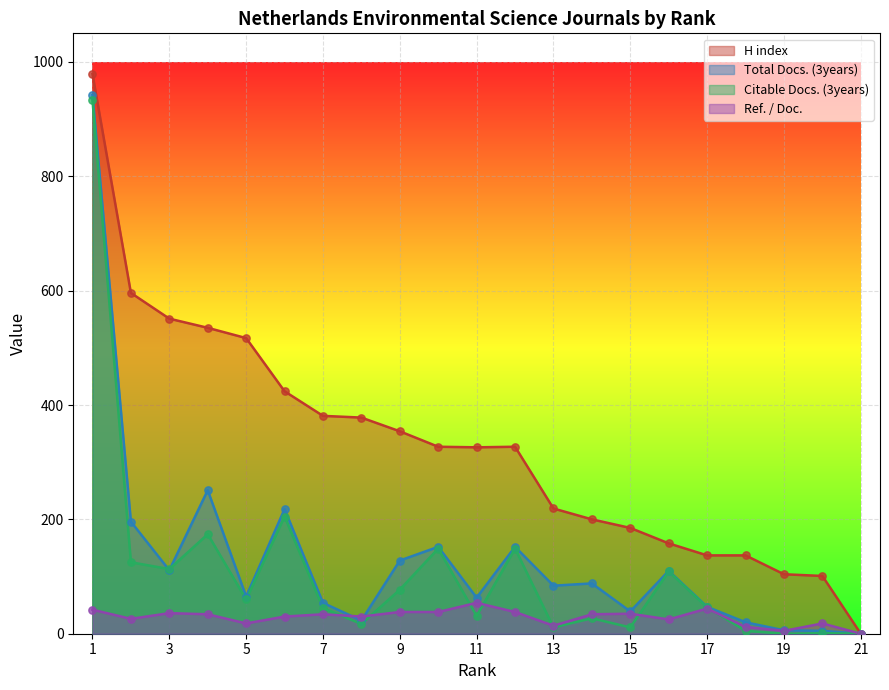

Which series has the largest total across all categories?

H index